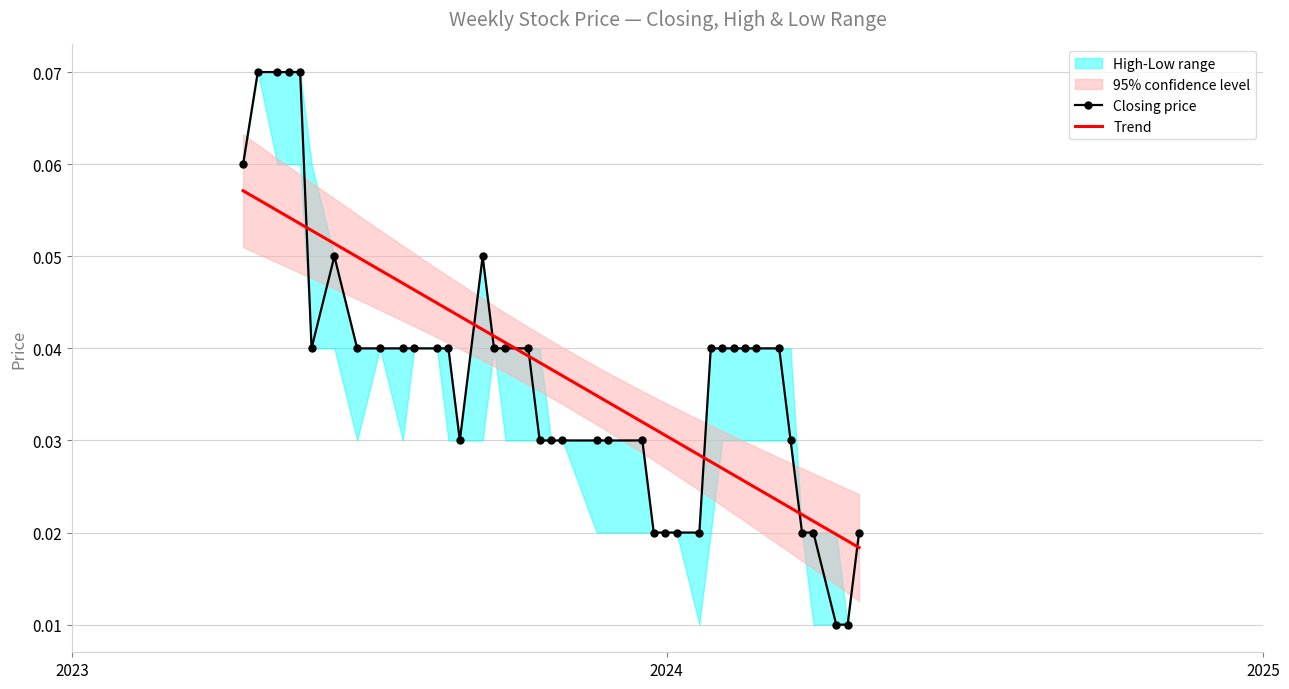

Which series has the largest total across all categories?

Trend